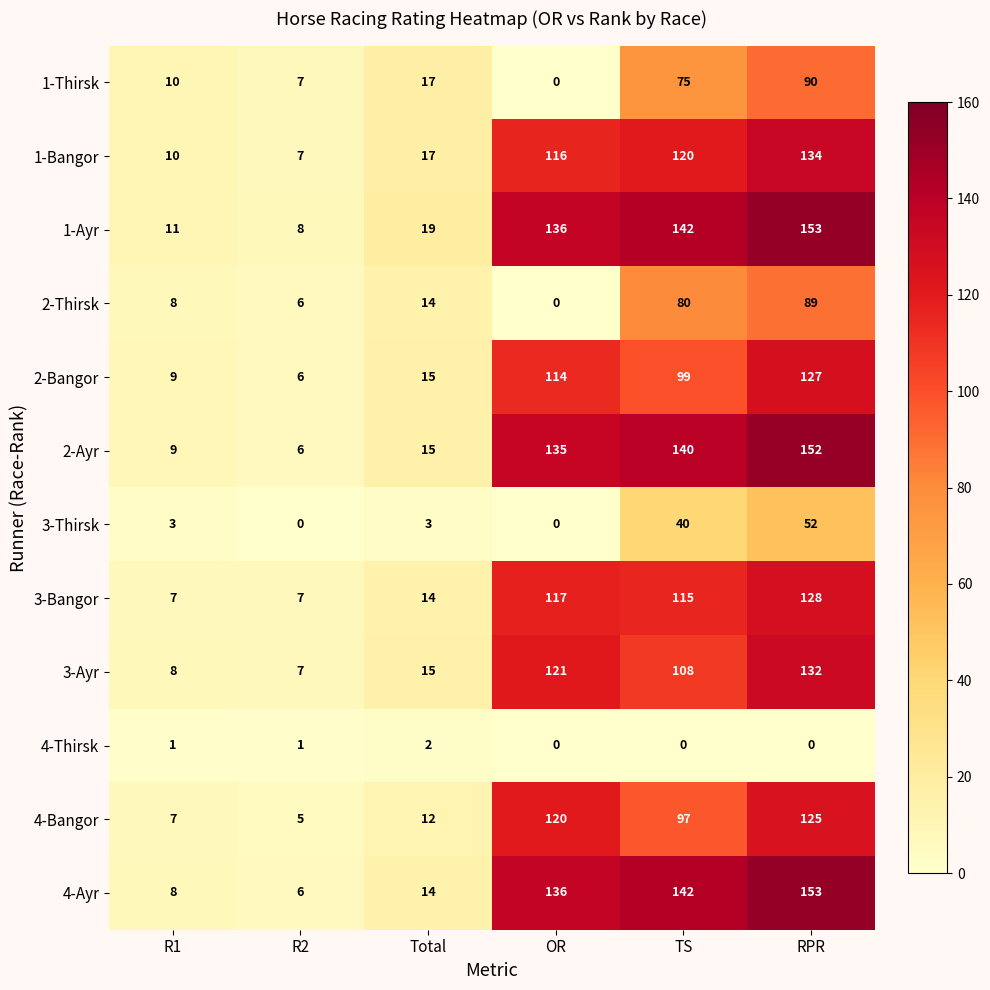

Which series has the largest total across all categories?

1-Ayr